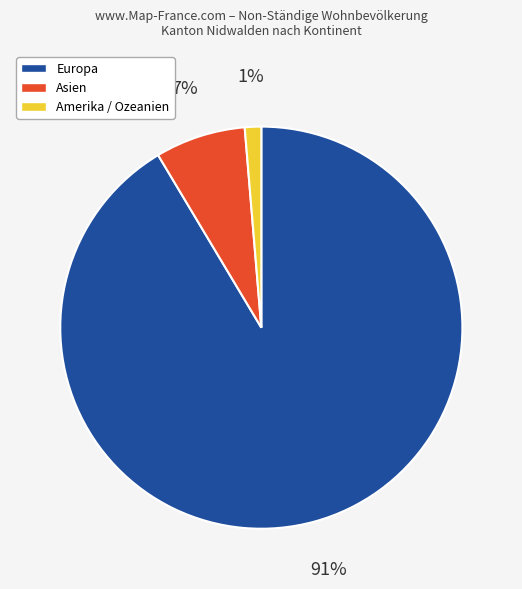

Does any single category account for the majority?

Yes